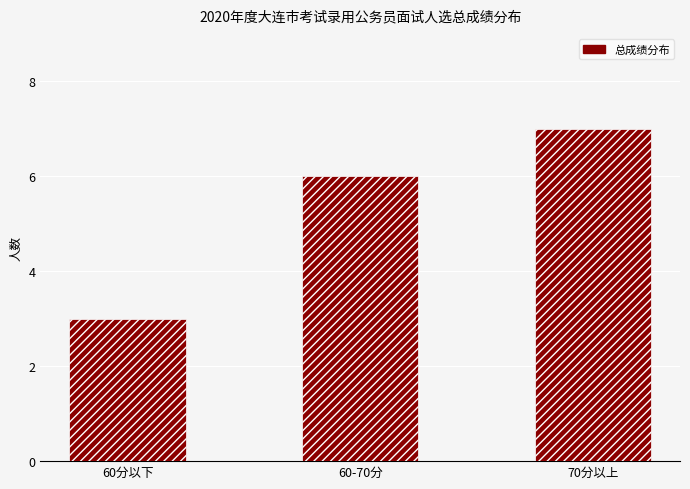

What is the sum of all values?

16